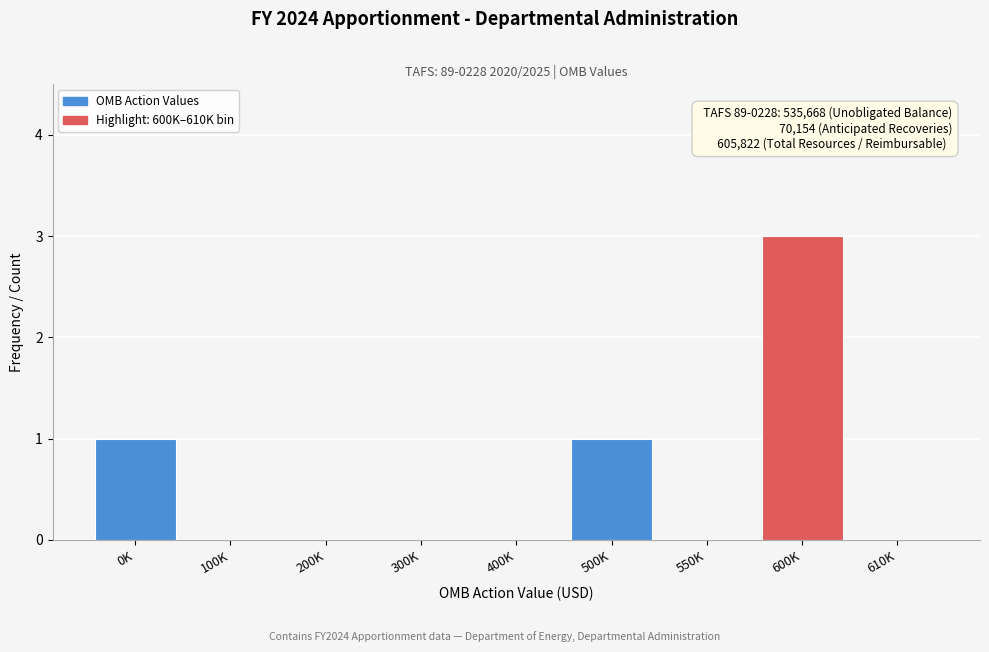

Reading left to right, what are all the values shown in this chart?

0K=1	100K=0	200K=0	300K=0	400K=0	500K=1	550K=0	600K=3	610K=0